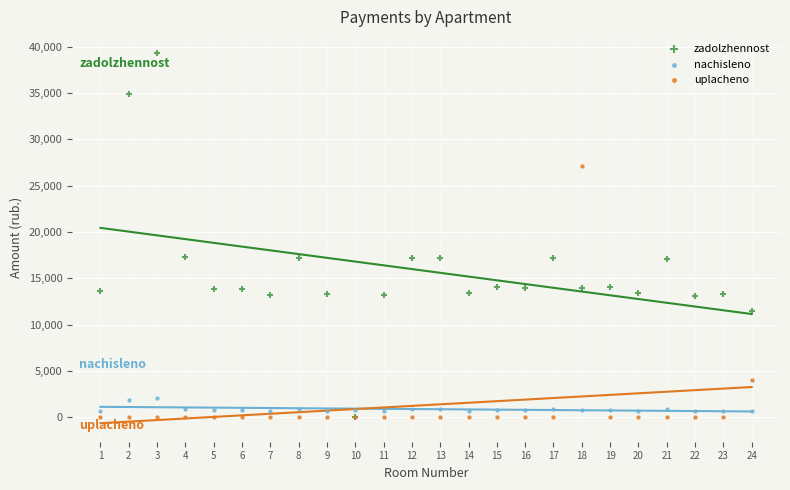

What are all the series names shown in the legend?

zadolzhennost, nachisleno, uplacheno